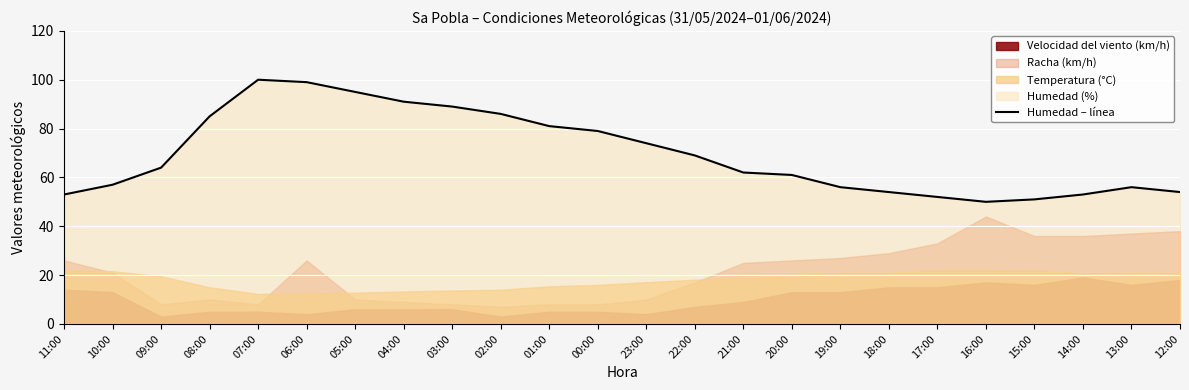

What is the label of the 4th point from the left?

08:00